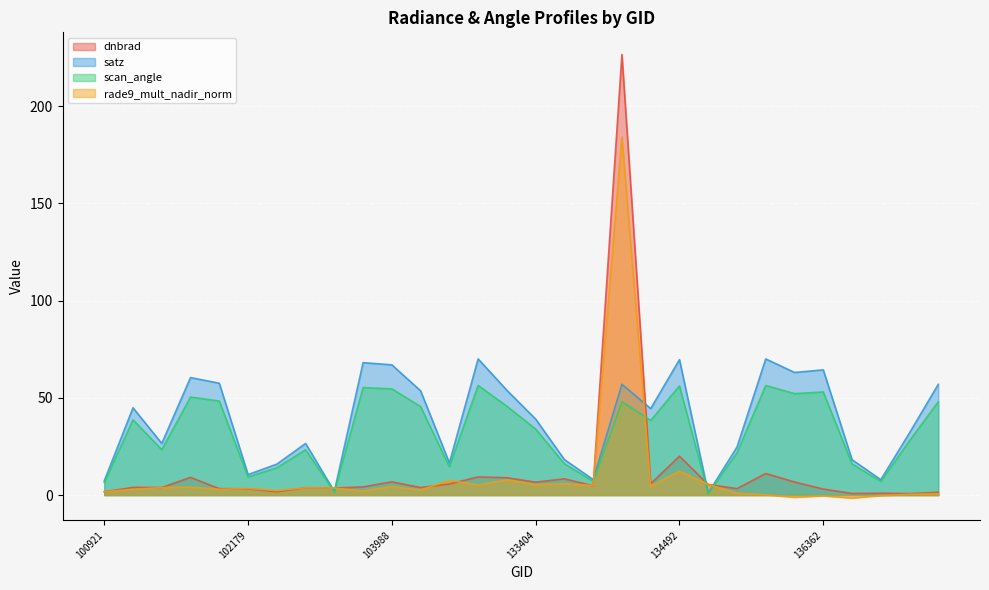

Reading left to right, transcribe all the data shown in this chart.

dnbrad: 100921=1.7	101303=4.0	101429=3.9	101805=9.1	101917=3.3	102179=3.2	102300=1.7	103396=3.8	103515=3.6	103642=4.2	103988=6.8	104471=3.9	132847=5.7	132860=9.3	133209=8.9	133404=6.6	133584=8.4	133762=4.8	134138=226.5	134322=5.8	134492=20.0	134687=5.4	134872=3.3	135810=11.1	136001=6.7	136362=3.1	136561=0.8	136755=1.0	136940=0.8	137142=1.4
satz: 100921=7.3	101303=44.9	101429=26.6	101805=60.4	101917=57.5	102179=10.5	102300=15.9	103396=26.5	103515=1.8	103642=68.1	103988=67.0	104471=53.6	132847=16.5	132860=70.0	133209=53.9	133404=39.1	133584=18.2	133762=8.0	134138=57.0	134322=44.5	134492=69.6	134687=1.1	134872=24.7	135810=70.0	136001=63.0	136362=64.4	136561=18.2	136755=7.9	136940=32.0	137142=57.0
scan_angle: 100921=6.4	101303=38.7	101429=23.3	101805=50.4	101917=48.3	102179=9.3	102300=14.1	103396=23.3	103515=1.6	103642=55.3	103988=54.6	104471=45.5	132847=14.6	132860=56.4	133209=45.7	133404=33.9	133584=16.1	133762=7.0	134138=48.0	134322=38.4	134492=56.2	134687=0.9	134872=21.7	135810=56.4	136001=52.2	136362=53.0	136561=16.1	136755=7.0	136940=28.0	137142=48.0
rade9_mult_nadir_norm: 100921=1.7	101303=3.0	101429=3.8	101805=4.1	101917=3.0	102179=3.4	102300=2.3	103396=3.7	103515=3.6	103642=2.1	103988=4.3	104471=2.6	132847=7.6	132860=5.2	133209=7.8	133404=5.3	133584=5.8	133762=4.9	134138=184.1	134322=4.4	134492=12.4	134687=5.4	134872=0.9	135810=0.2	136001=-1.1	136362=-0.4	136561=-1.6	136755=-0.3	136940=0.4	137142=0.7